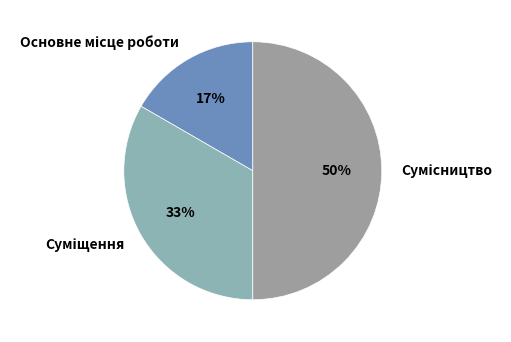

To the nearest percent, what is the average slice percentage?

33%